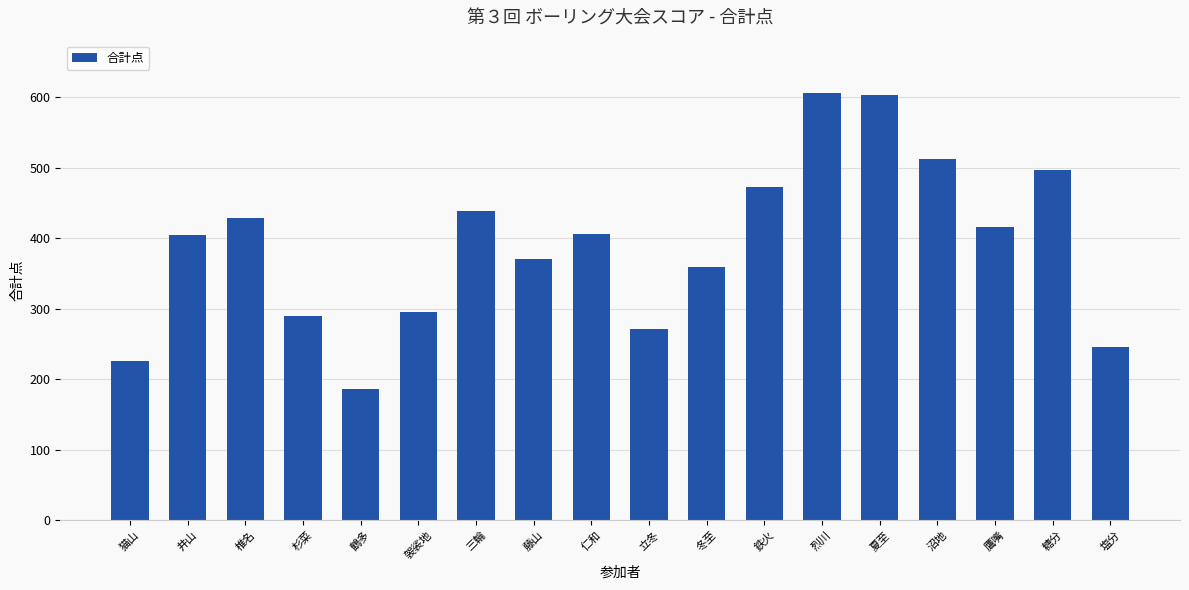

What is the label of the 4th bar from the right?

沼地